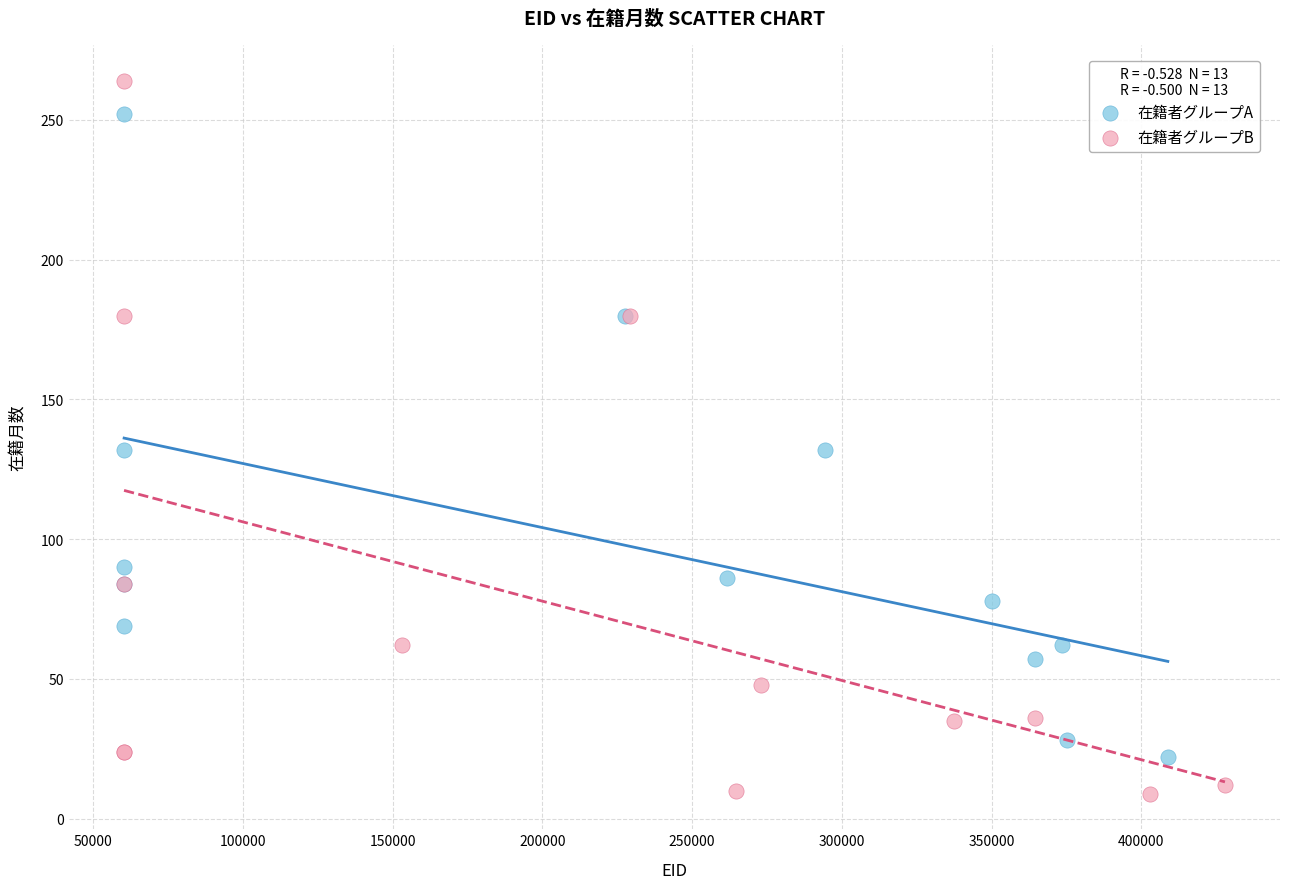

What are all the series names shown in the legend?

在籍者グループA, 在籍者グループB